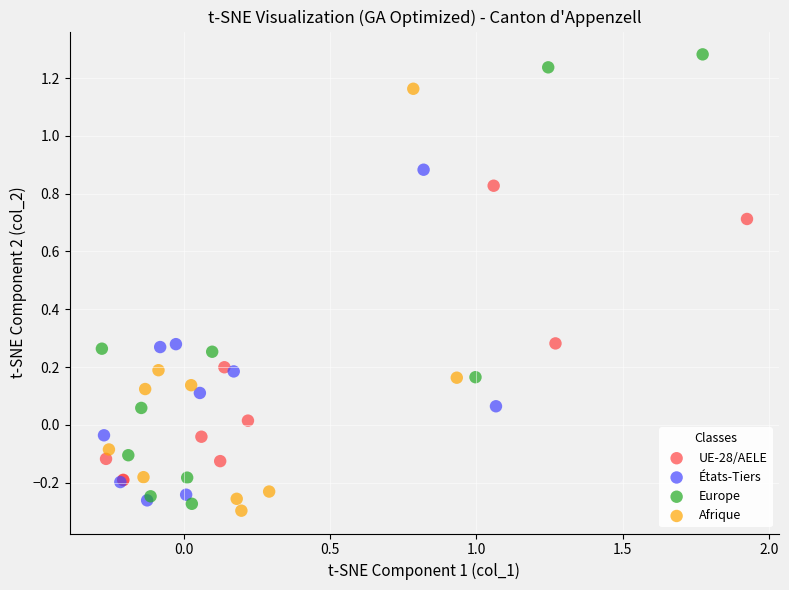

Which series reaches the maximum Y coordinate?

Europe